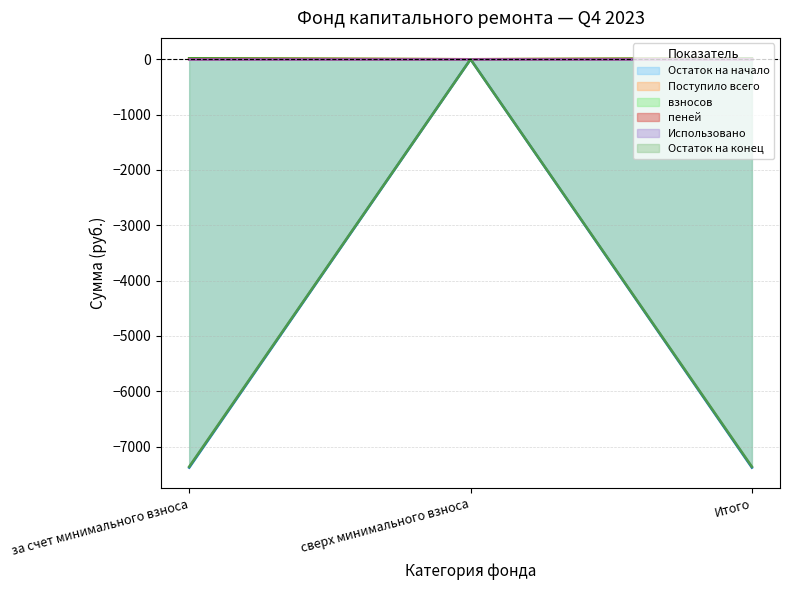

What is the label of the 1st point from the right?

Итого